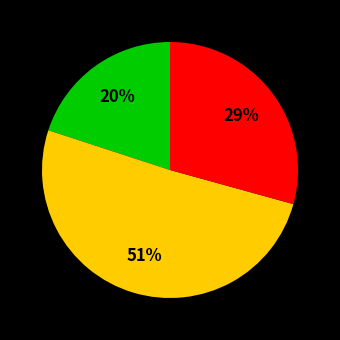

Is there a majority slice in this chart?

Yes